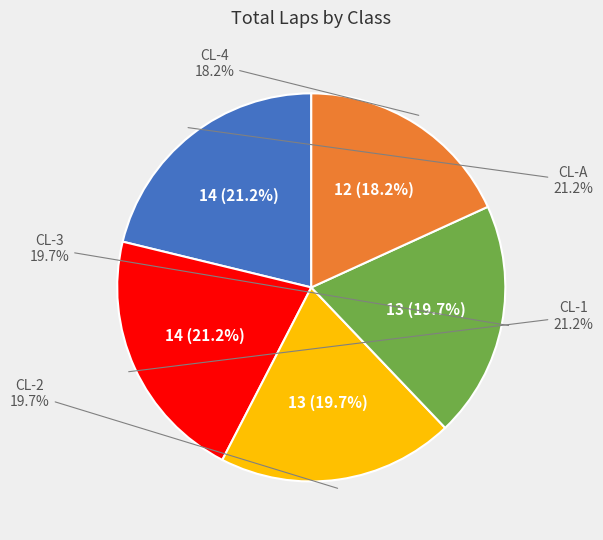

Is there a majority slice in this chart?

No